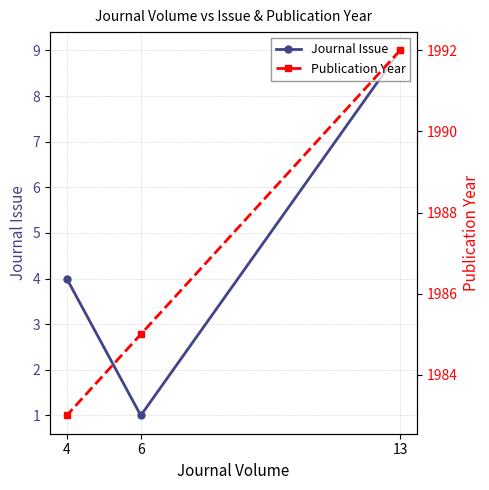

What is the value of the Publication Year point at the 1st from the left?

1992